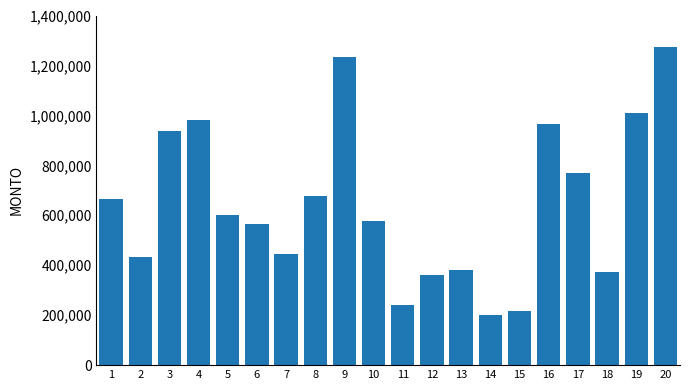

What is the difference between the maximum and minimum values?

1072085.1